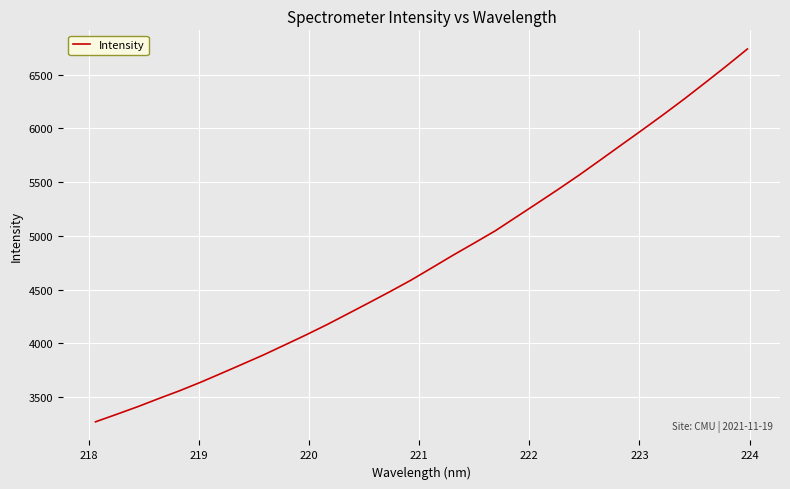

What is the difference between the maximum and minimum values?

3467.2